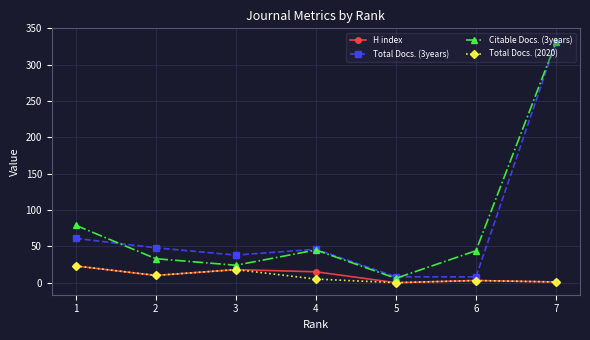

True or false: Total Docs. (3years) and H index intersect in this chart.

False